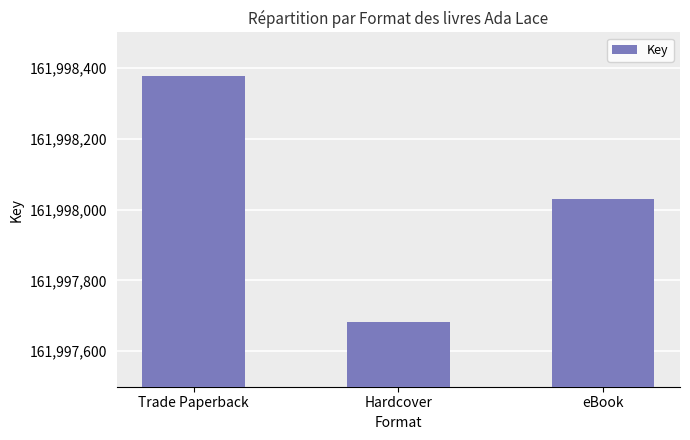

Count the number of categories in the chart.

3